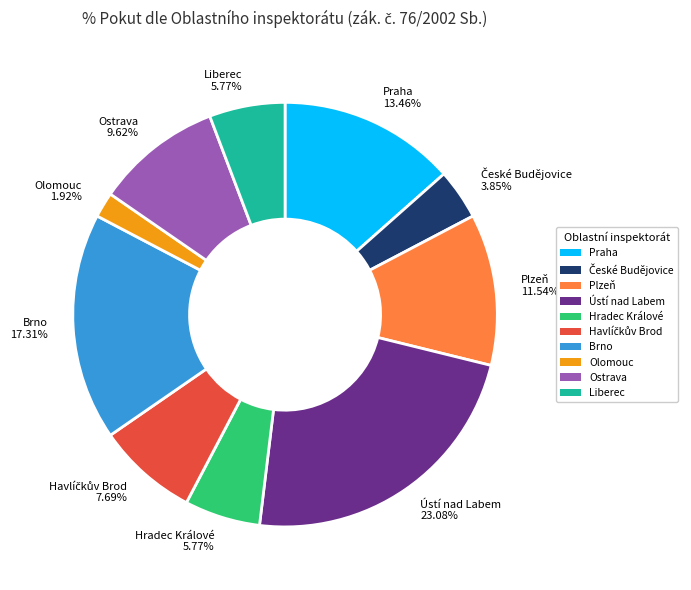

Is Olomouc the majority of the pie?

No